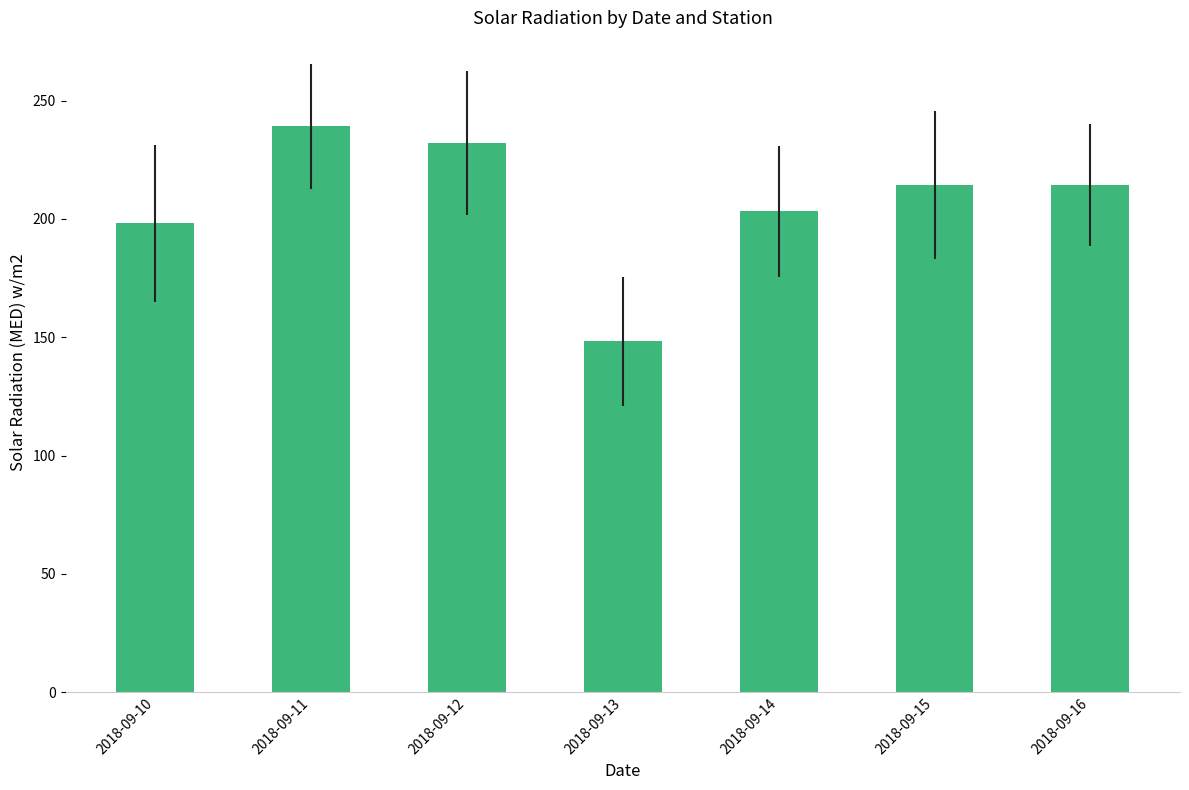

What is the sum of the values at 2018-09-16 and 2018-09-13?

362.7